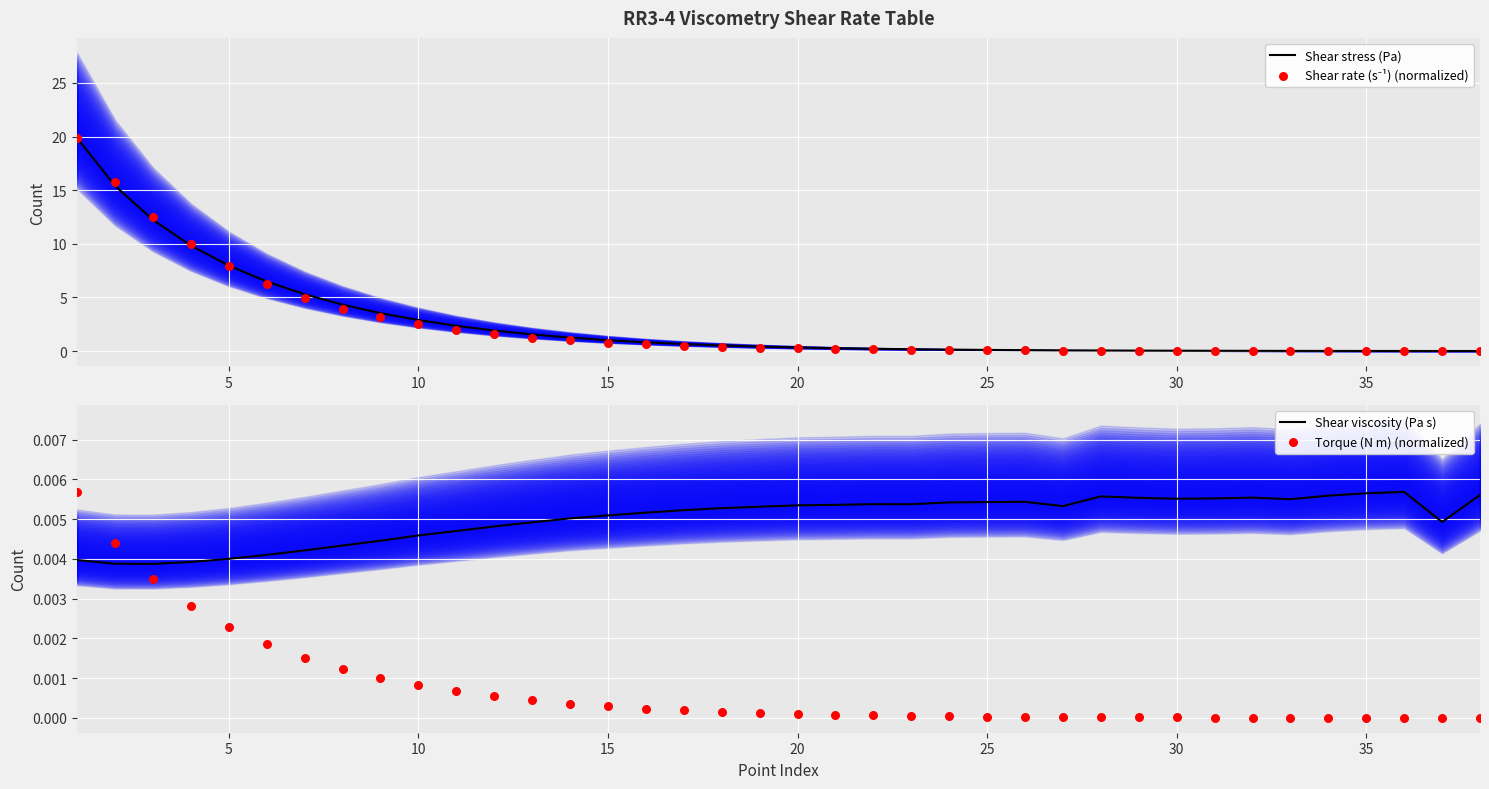

Is the value of Torque (N m) (normalized) at 25 greater than the value of Shear viscosity (Pa s) at 30?

No